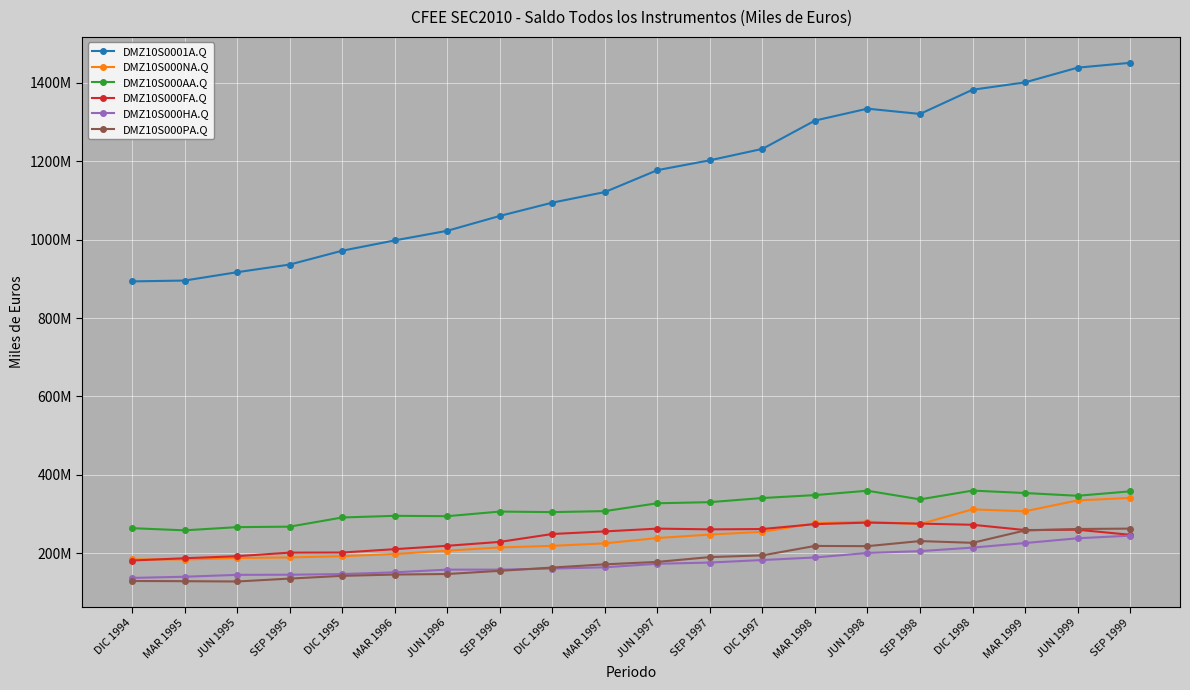

Does the chart have visible grid lines?

Yes